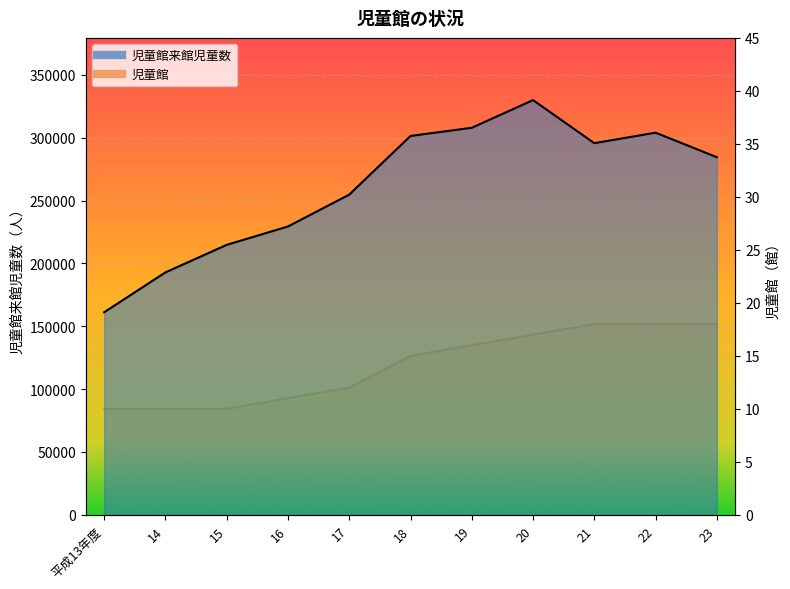

Which series has the largest range (max minus min)?

児童館来館児童数